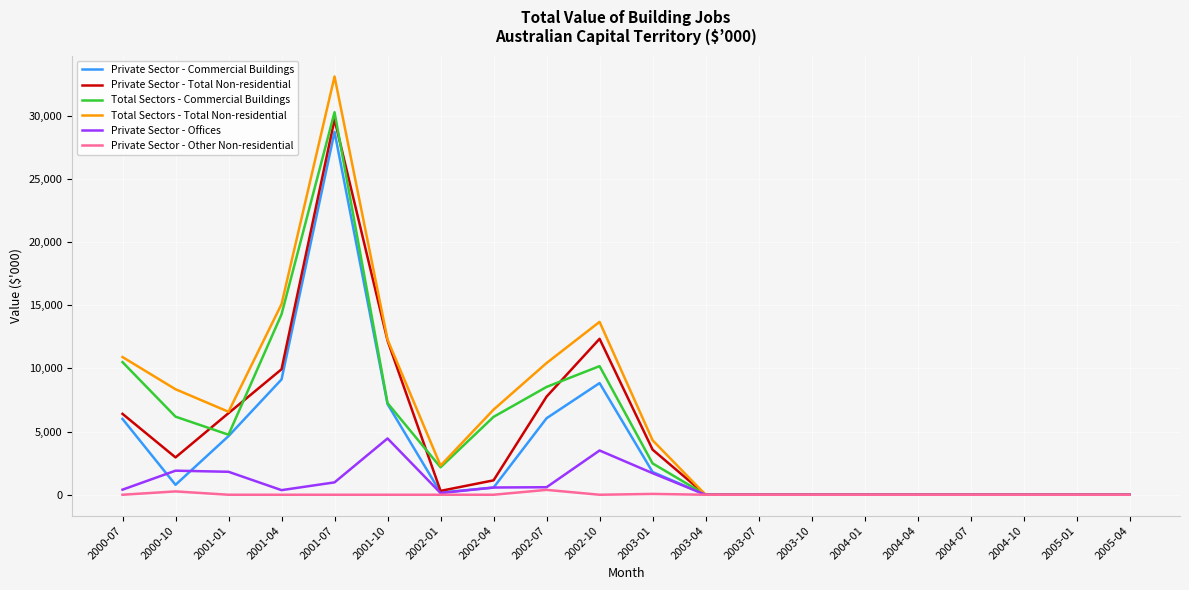

Is the value of Total Sectors - Commercial Buildings at 2002-01 greater than the value of Private Sector - Other Non-residential at 2000-10?

Yes